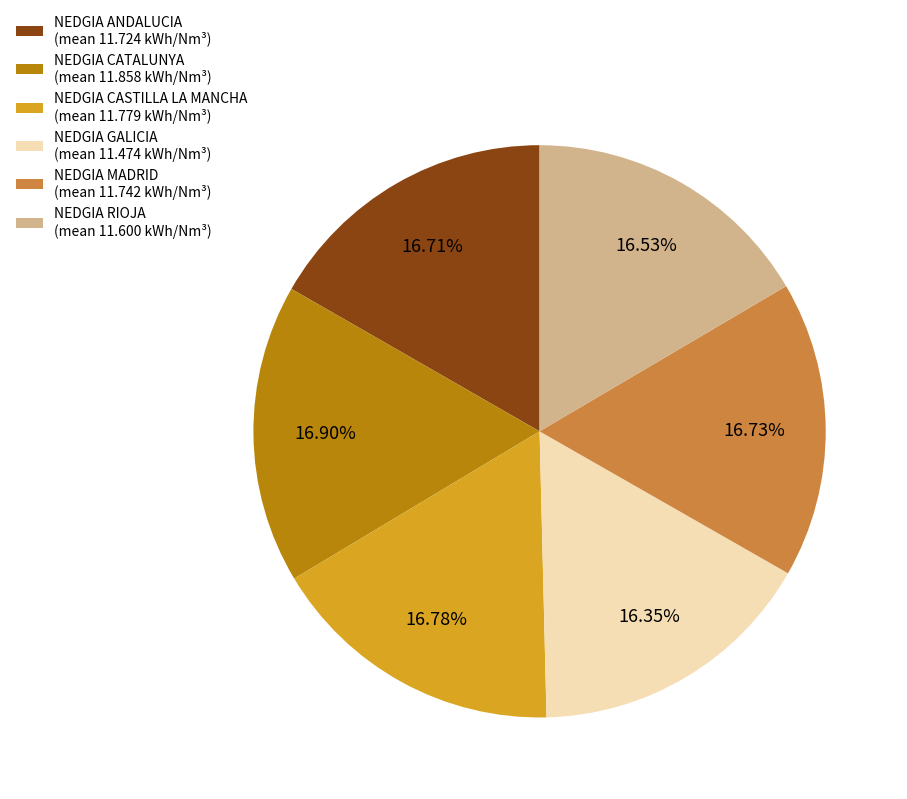

Is it true that NEDGIA CASTILLA LA MANCHA is 24% of the pie?

False